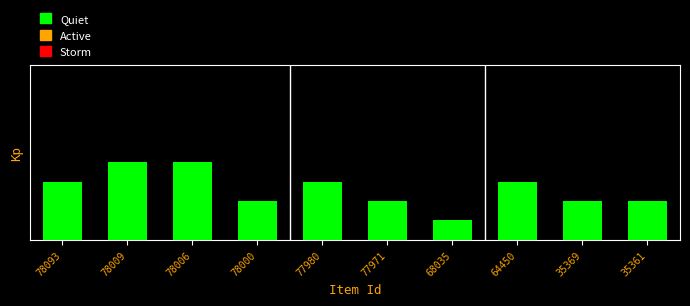

How many values are between 2 and 3?

7